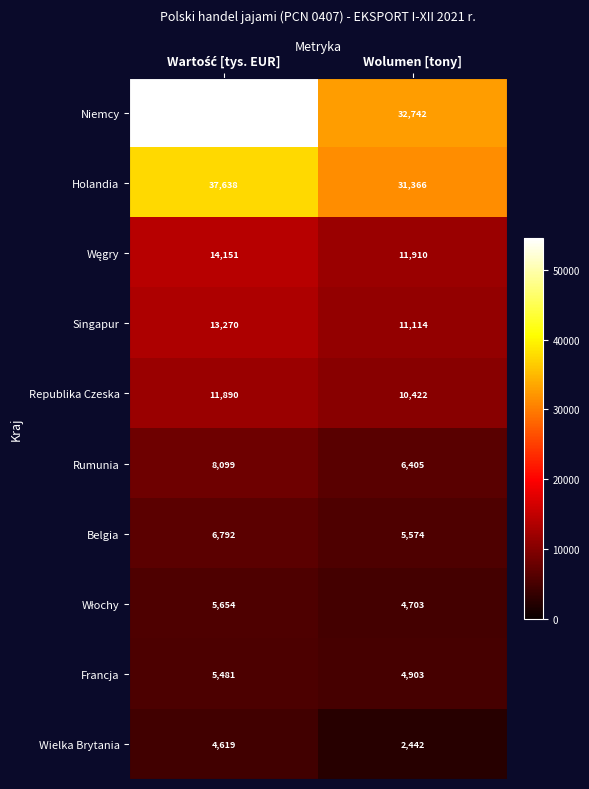

Which series has the largest total across all categories?

Niemcy